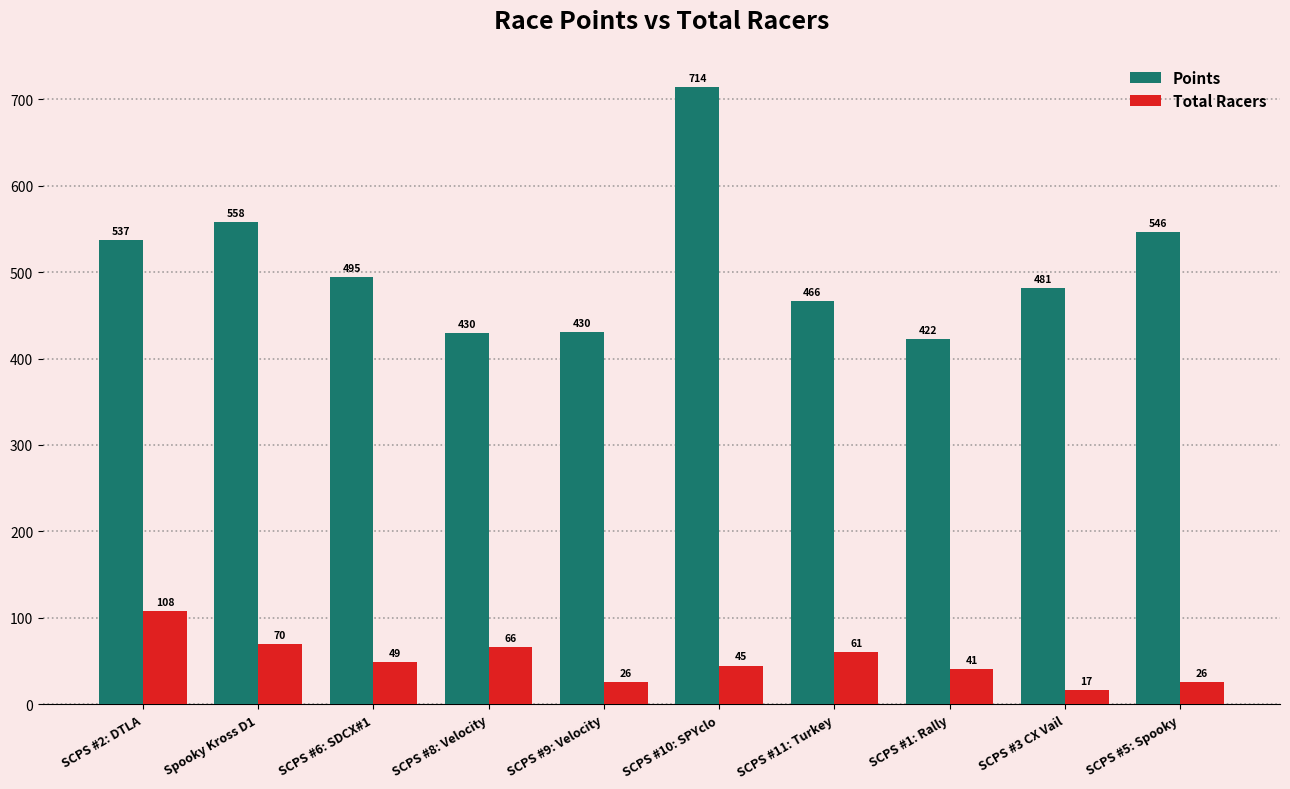

What is the value of the Points bar at the 1st from the left?

536.6